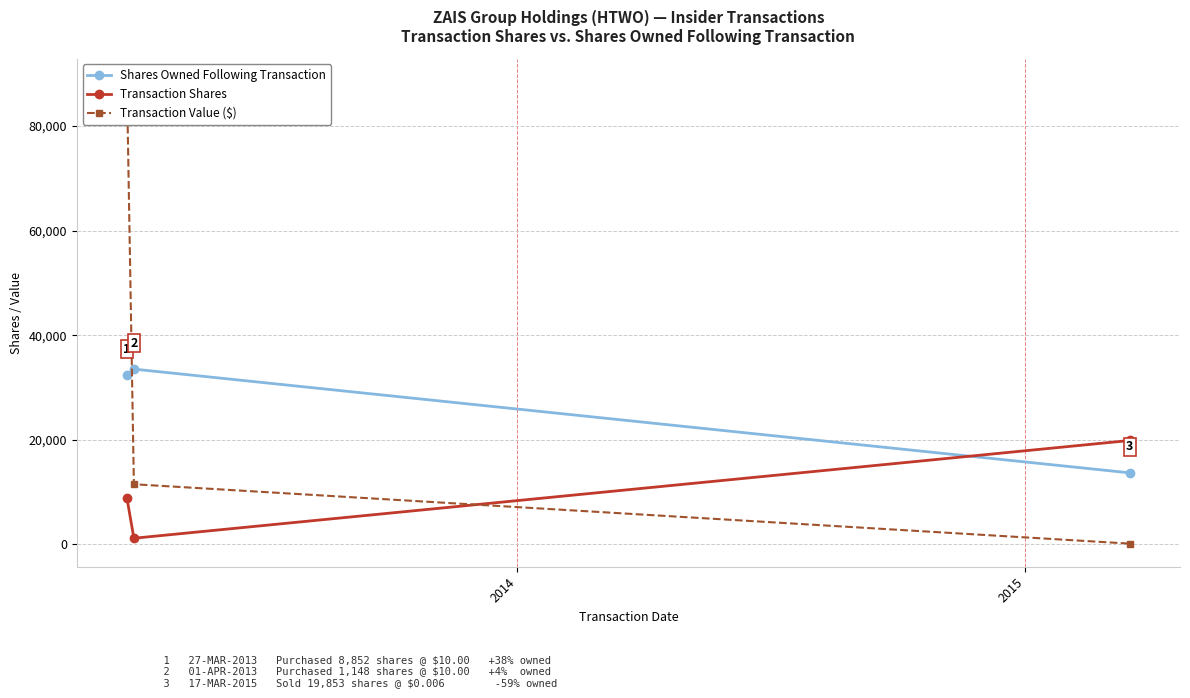

How many values in the Transaction Shares series exceed 8852?

1